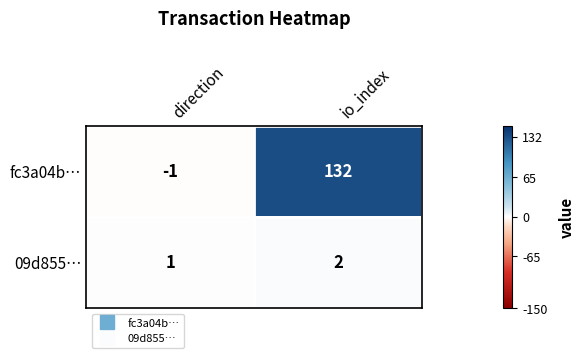

How many series are shown in this chart?

2